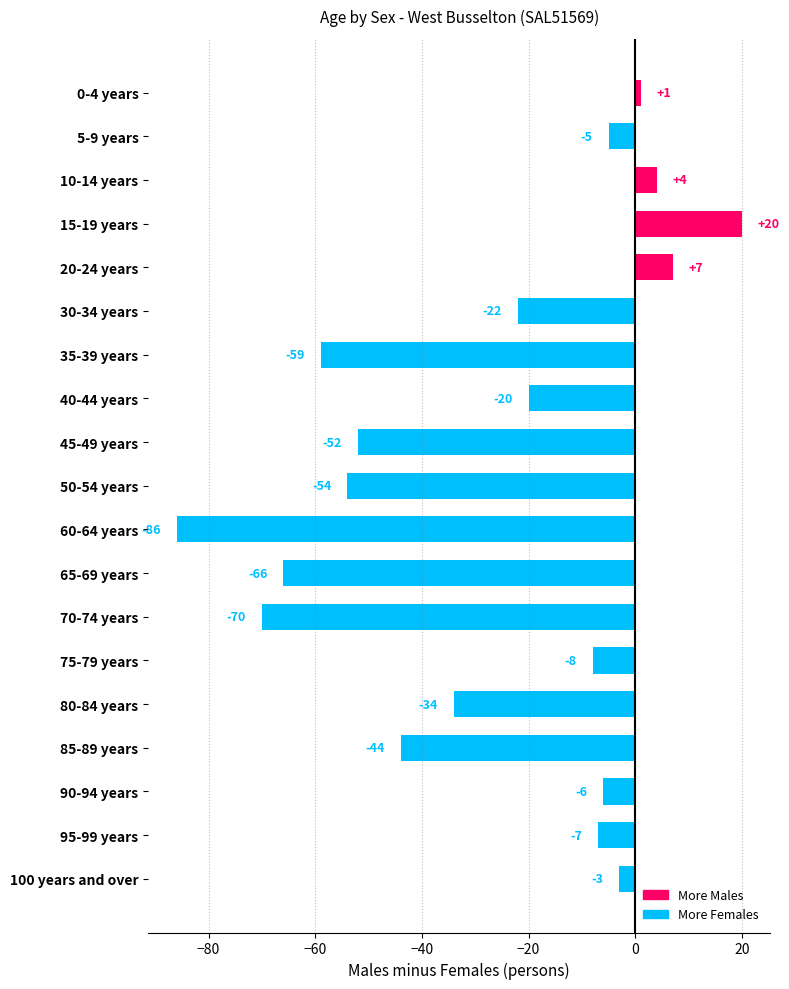

Which label corresponds to the largest value in the chart?

15-19 years